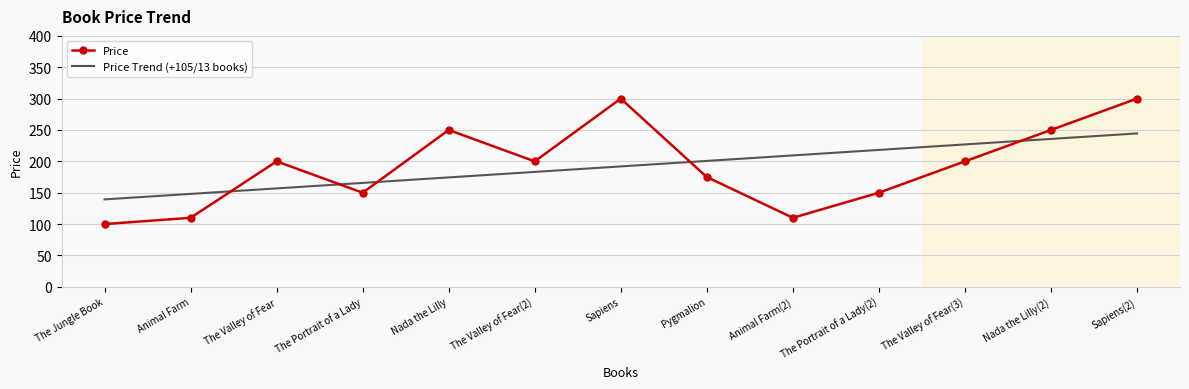

What is the average value of the Price series?

191.9